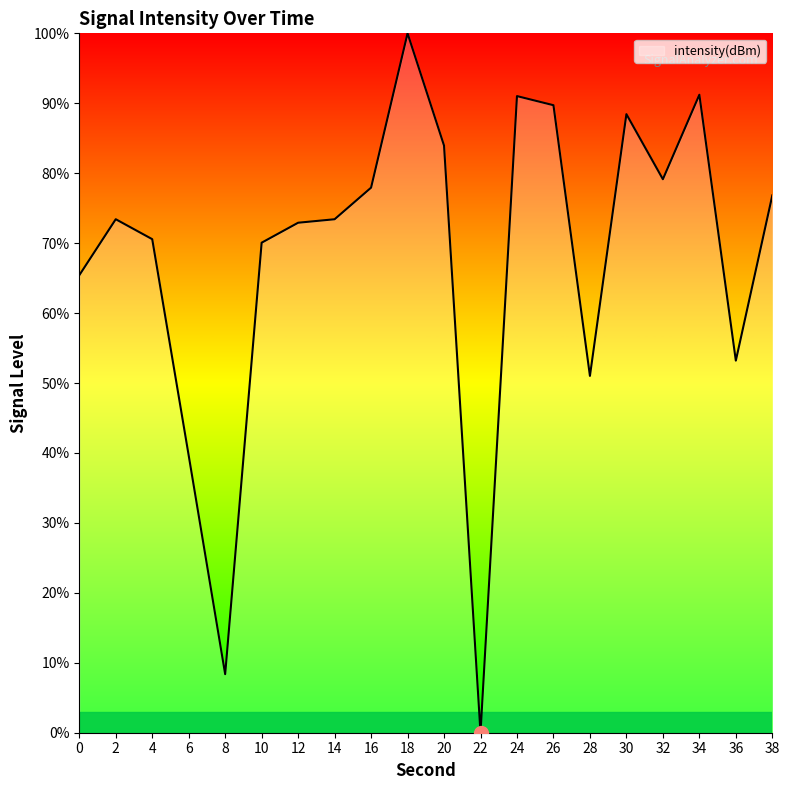

At which label is the value closest to 50?

28